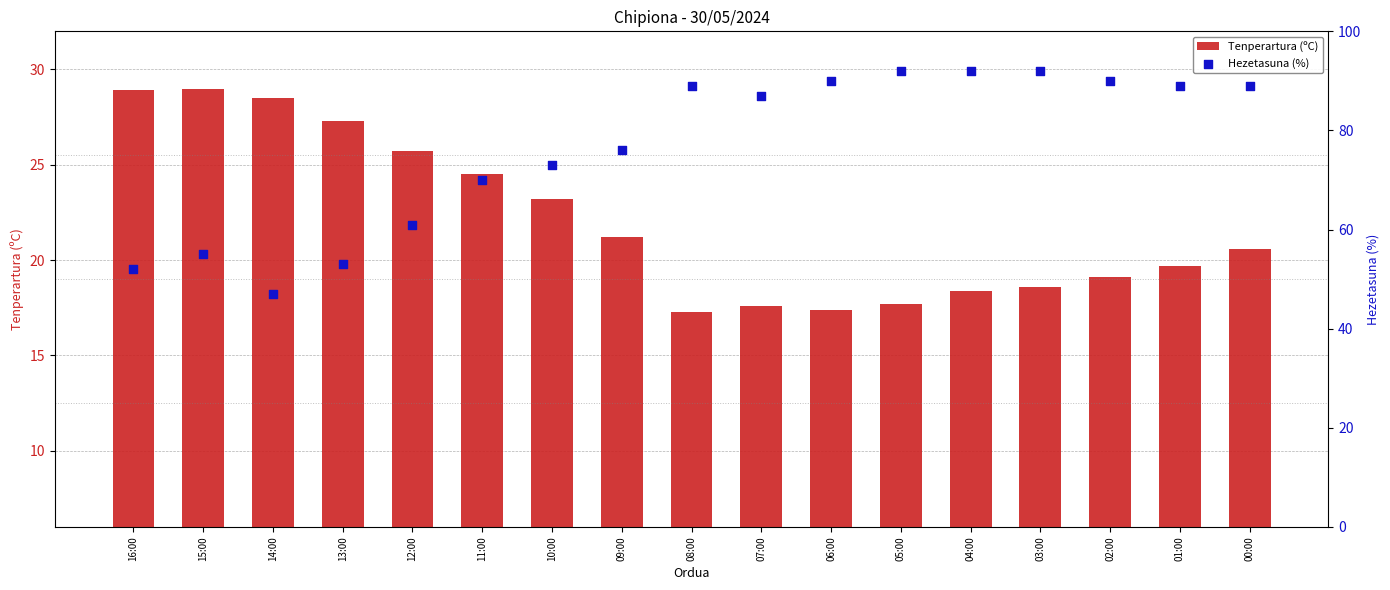

Is the value of Tenperartura (ºC) at 10:00 greater than the value of Hezetasuna (%) at 16:00?

No